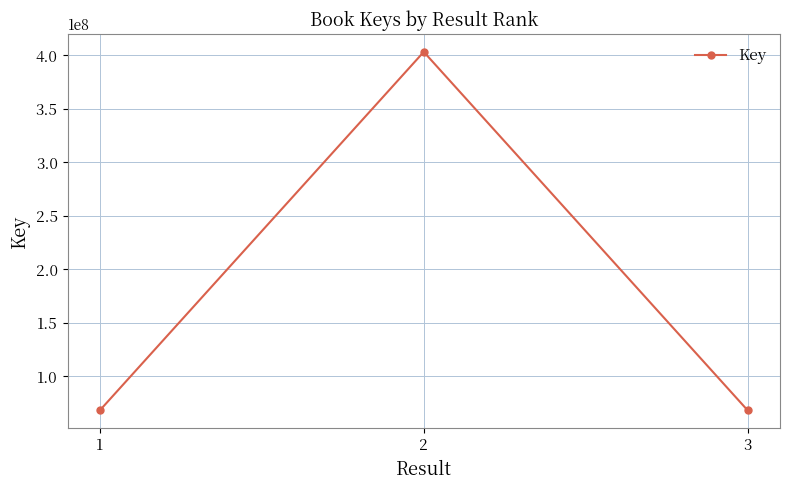

Is it true that the value at 3 is 95665559?

False